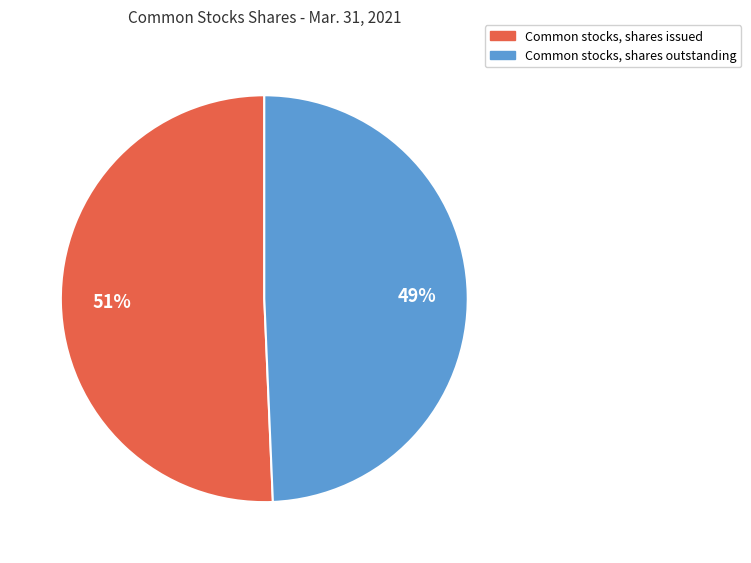

Combined, do Common stocks, shares issued and Common stocks, shares outstanding account for over 50%?

Yes